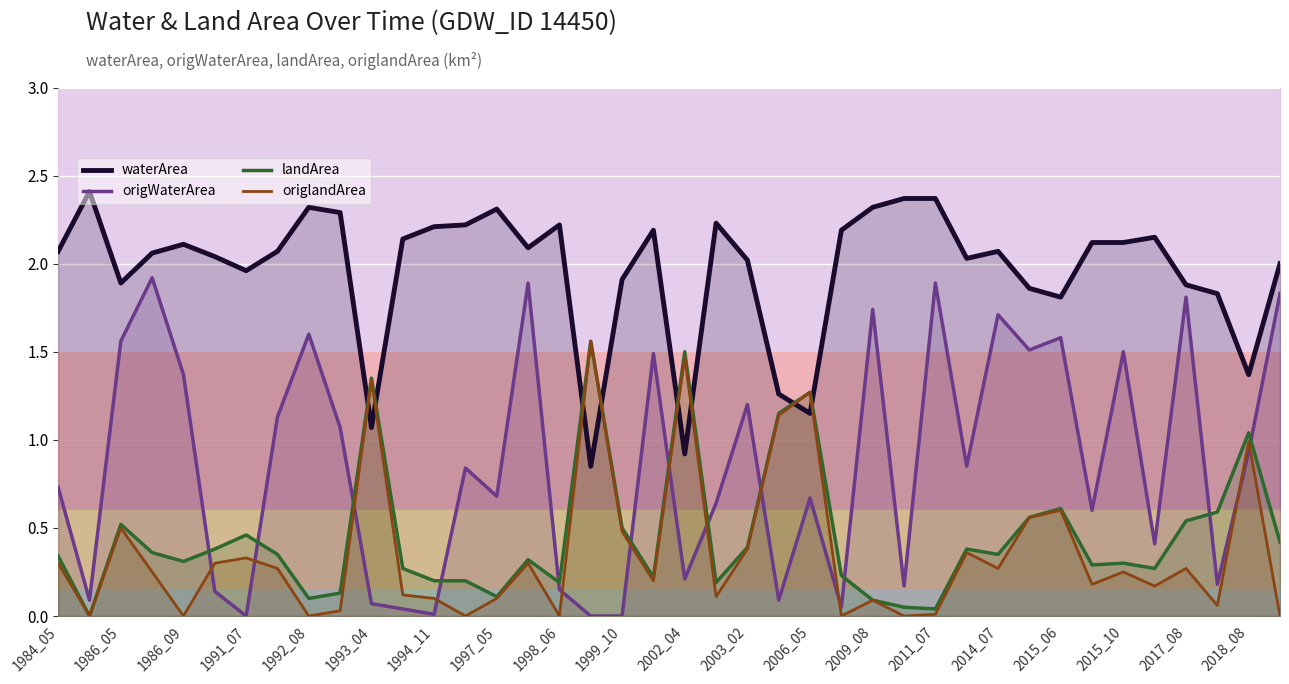

What is the difference between the maximum and minimum values in the waterArea series?

1.6